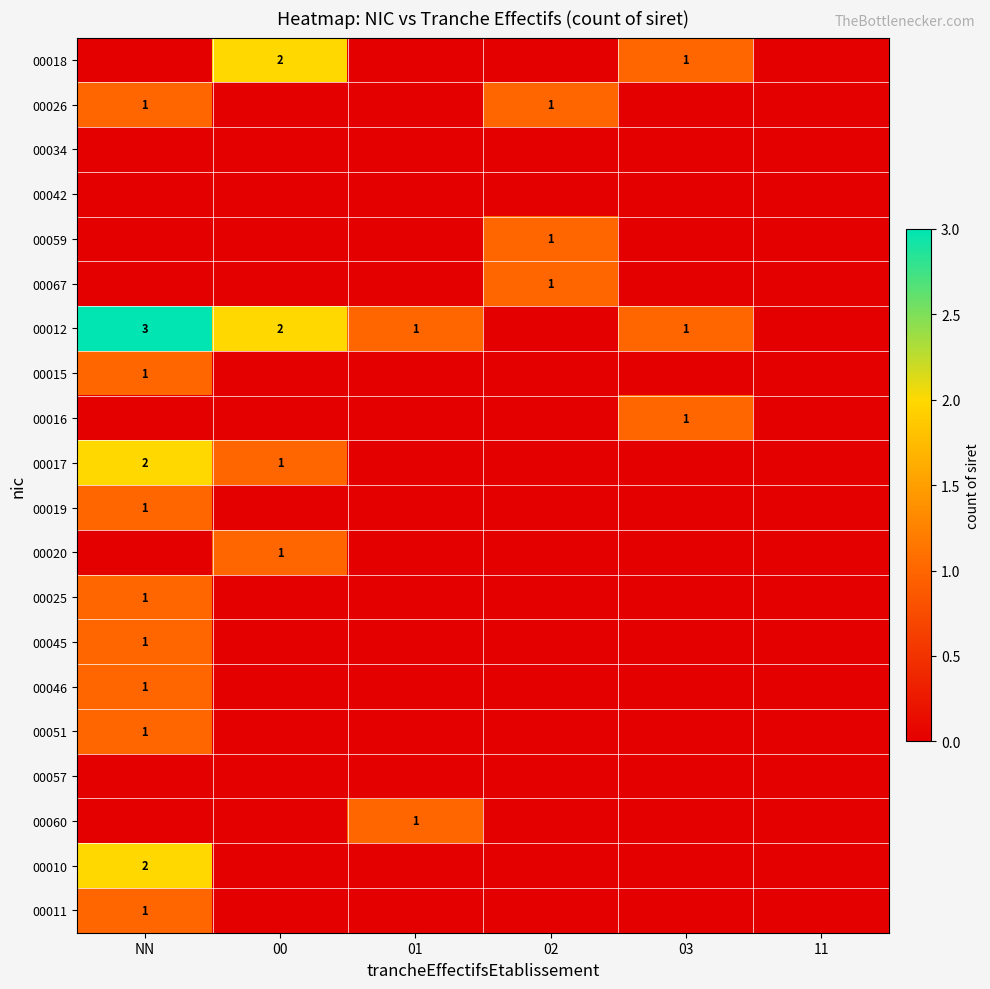

The value of 00018 at 00 is 3. True or false?

False